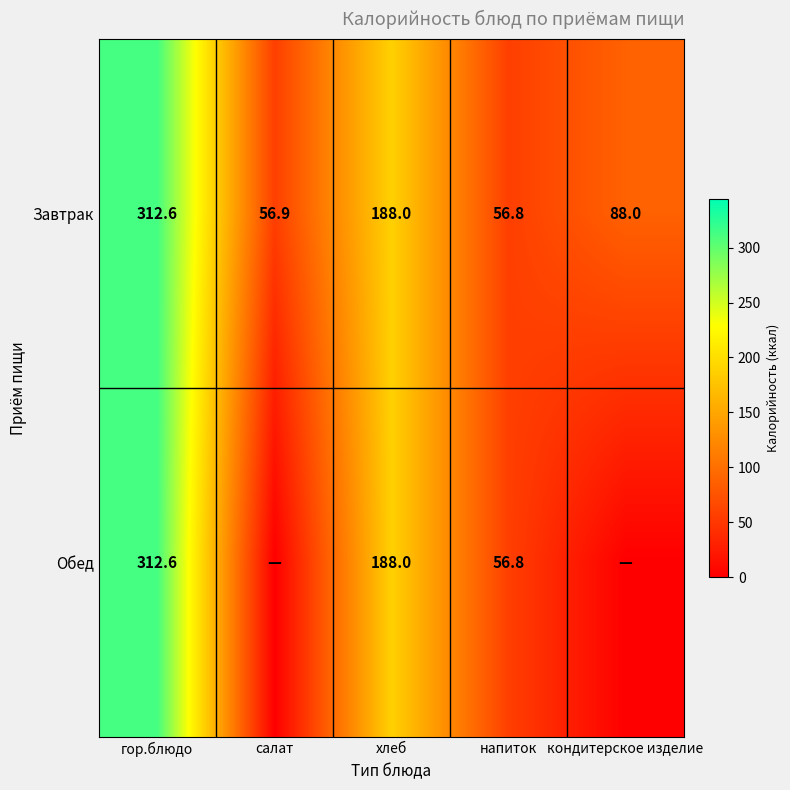

What is the difference between the maximum and minimum values in the Завтрак series?

255.8